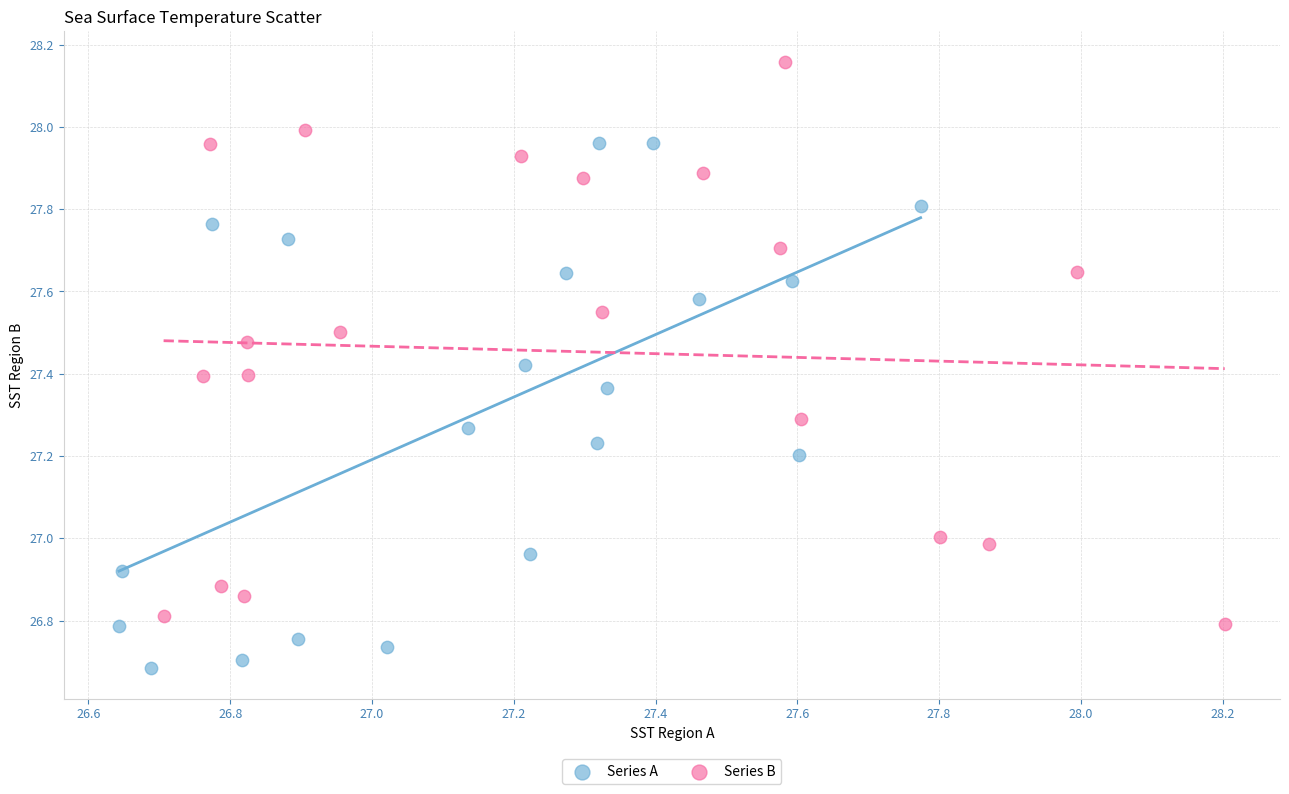

What are all the series names shown in the legend?

Series A, Series B